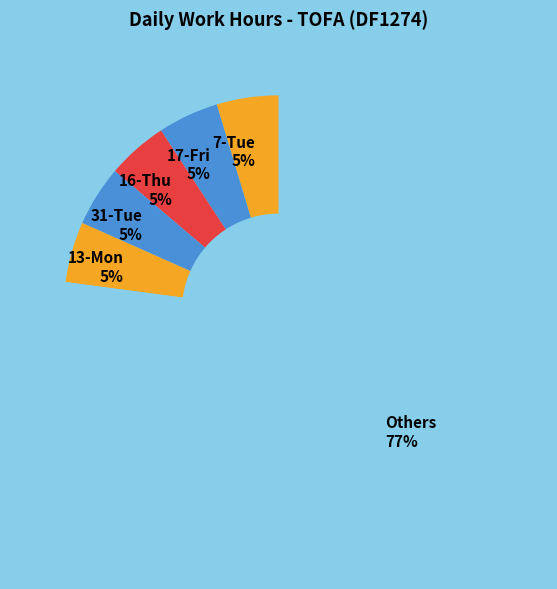

What is the ratio of the value at 17-Fri 5% to the value at 31-Tue 5%?

1.0